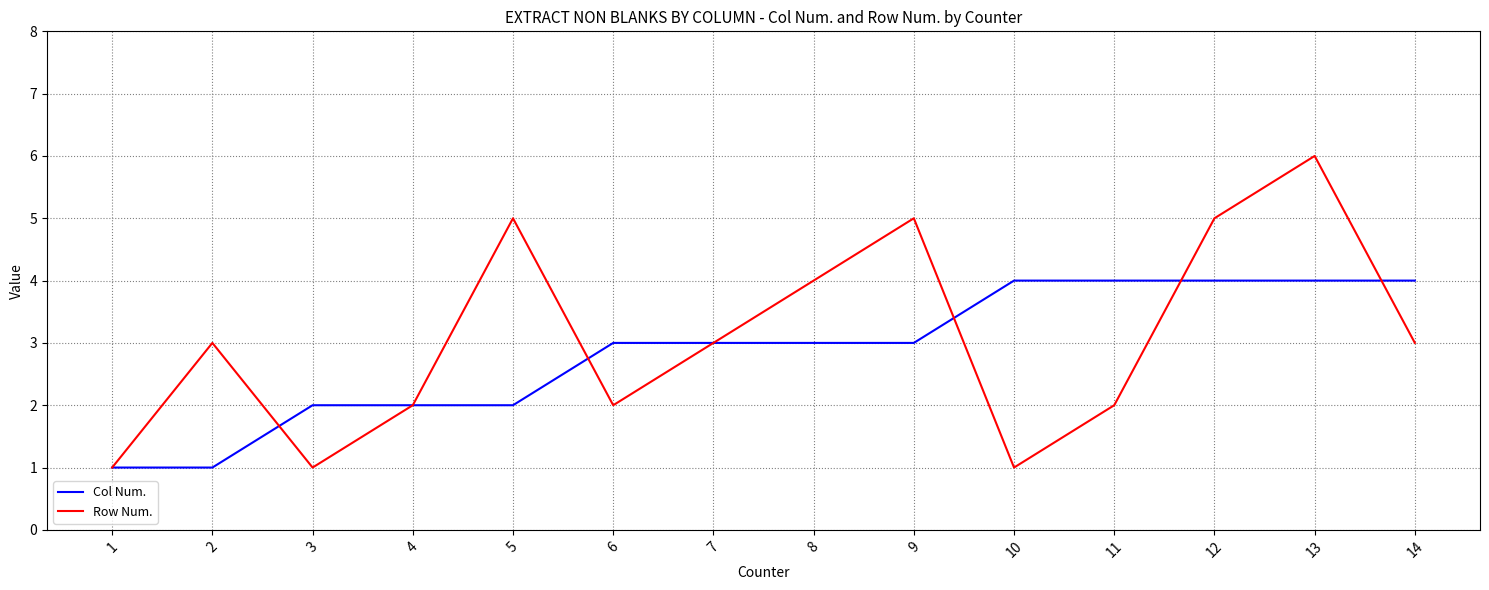

True or false: Col Num. and Row Num. cross at least once.

True